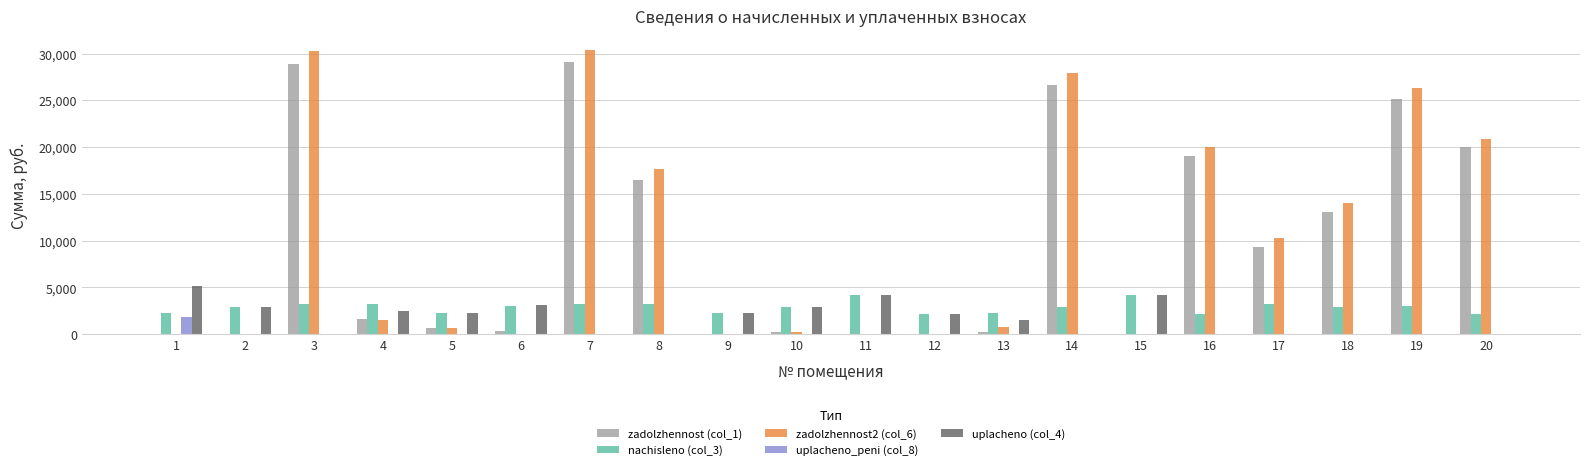

The value of zadolzhennost2 (col_6) at 17 is 17462.3. True or false?

False